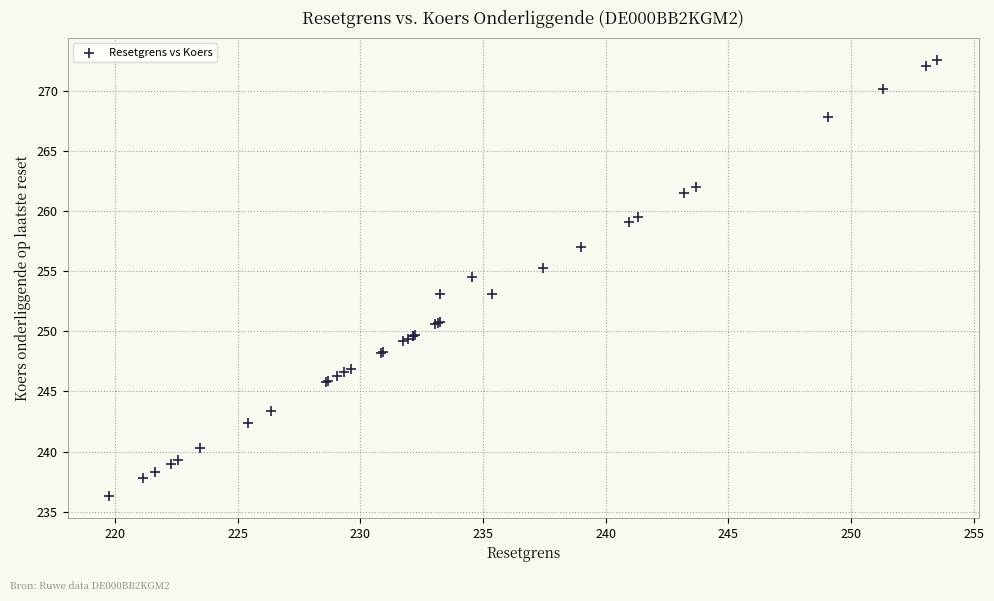

What Y value in the scatter plot is closest to 254?

254.5